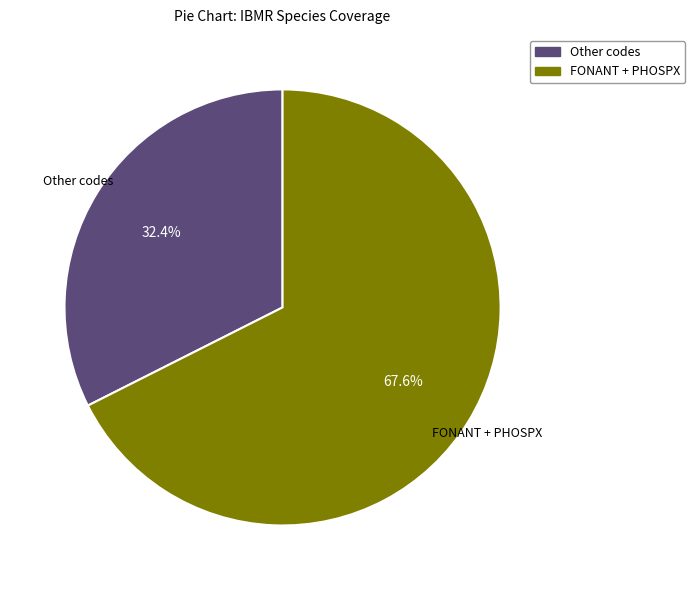

Does any single category account for the majority?

Yes